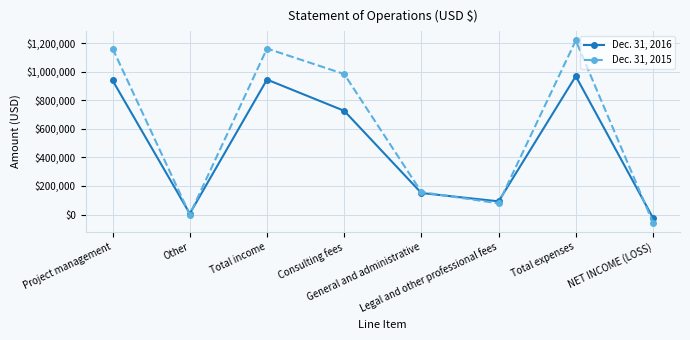

What are all the series names shown in the legend?

Dec. 31, 2016, Dec. 31, 2015